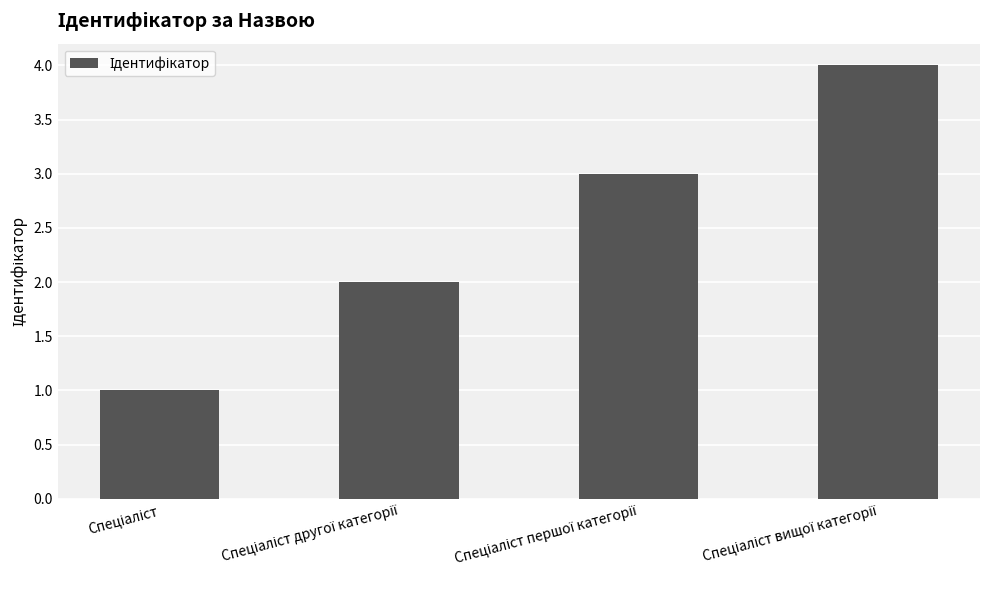

How many distinct data groups are displayed?

1